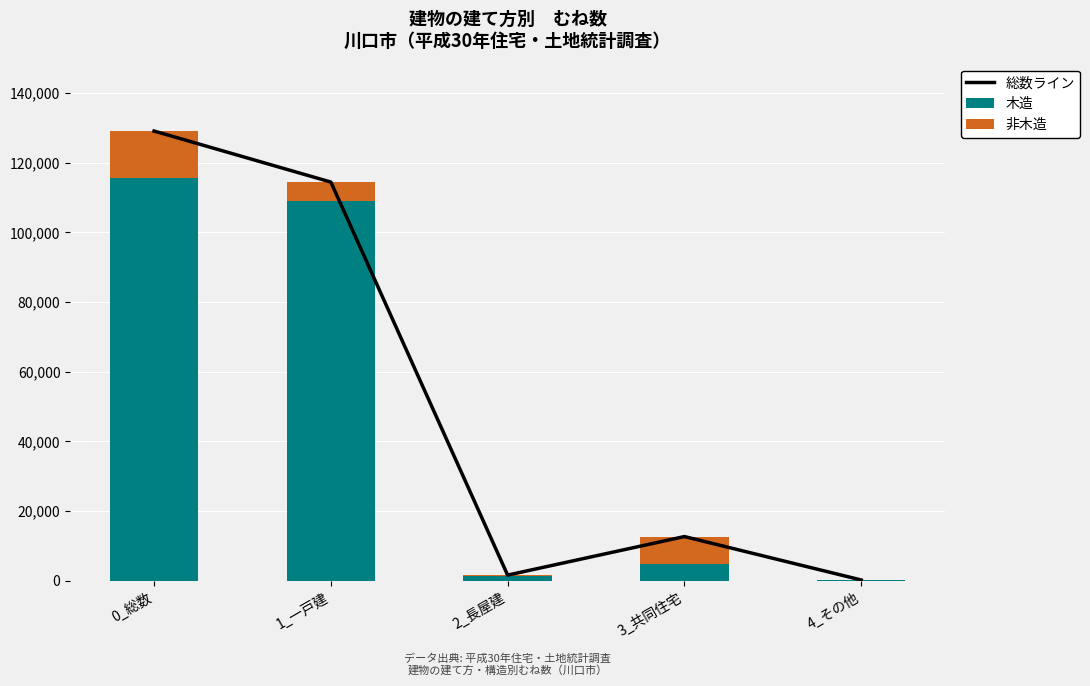

What is the sum of all 木造 values?

230980